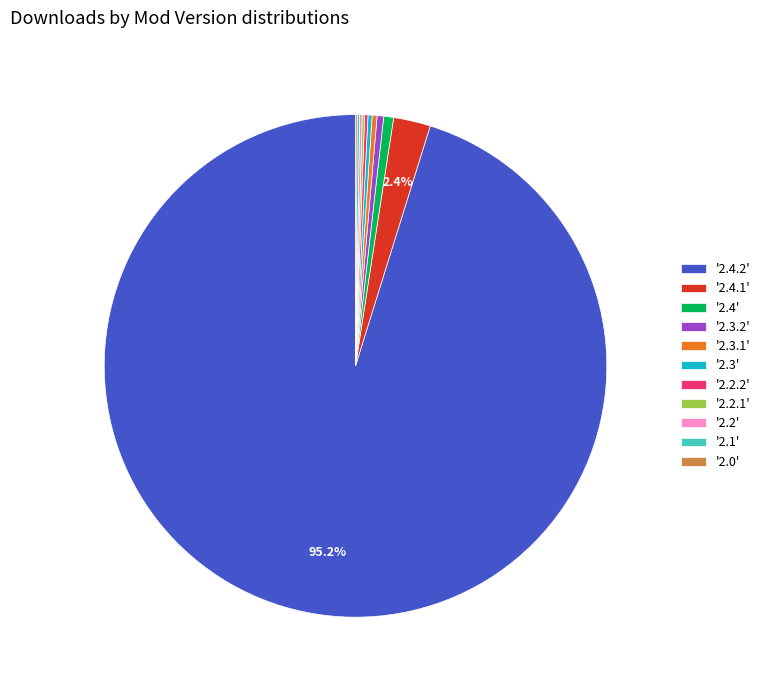

Which slice represents more than half of the pie?

'2.4.2'